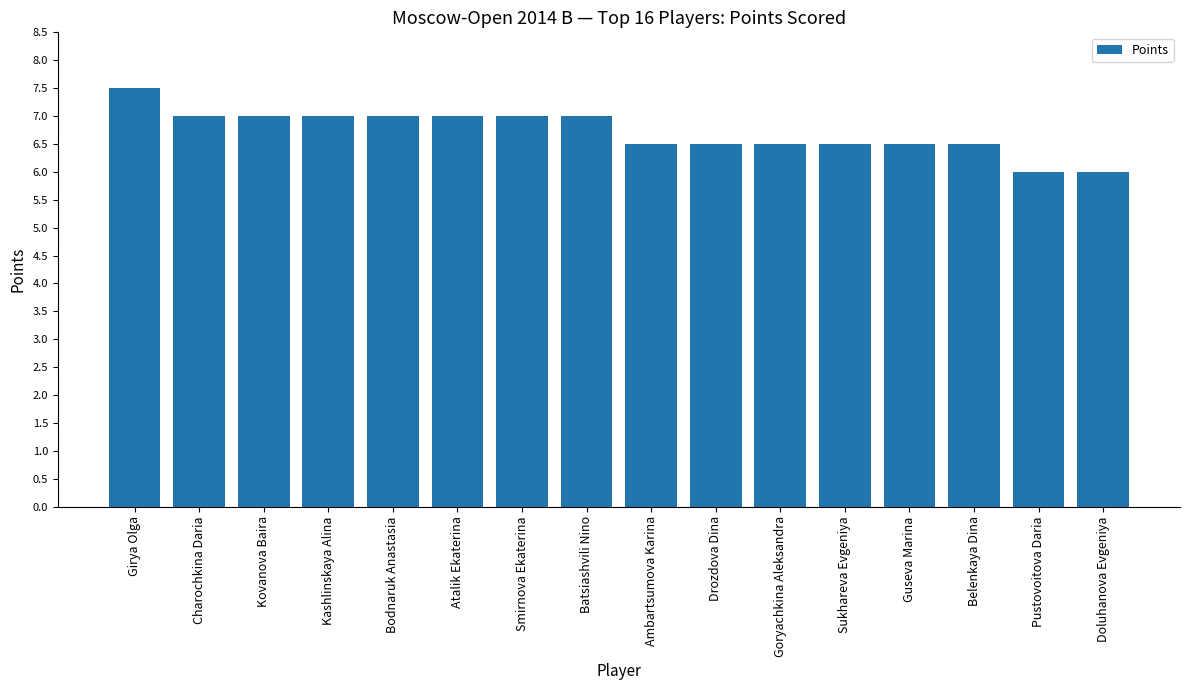

Reading left to right, what are all the values shown in this chart?

7.5	7.0	7.0	7.0	7.0	7.0	7.0	7.0	6.5	6.5	6.5	6.5	6.5	6.5	6.0	6.0